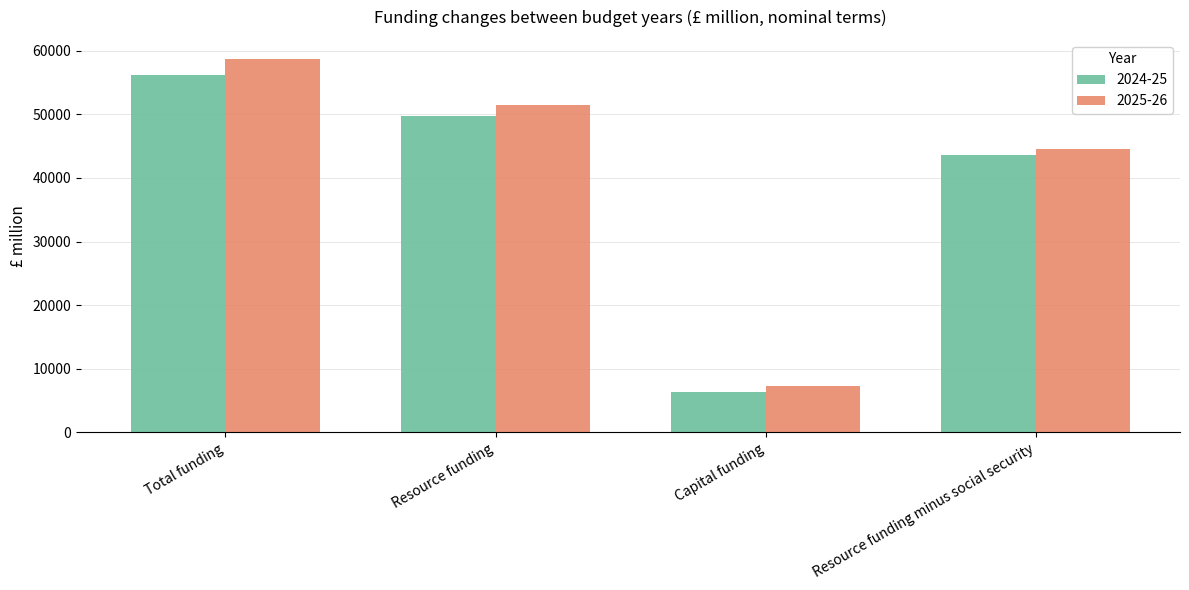

Is the value of 2024-25 at Resource funding minus social security greater than the value of 2025-26 at Total funding?

No